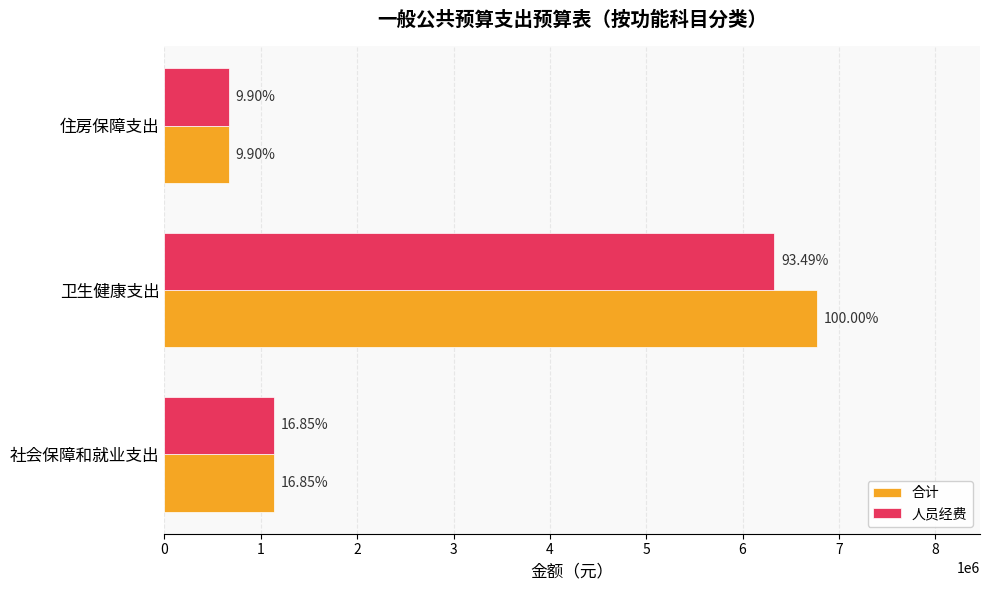

What are all the series names shown in the legend?

合计, 人员经费